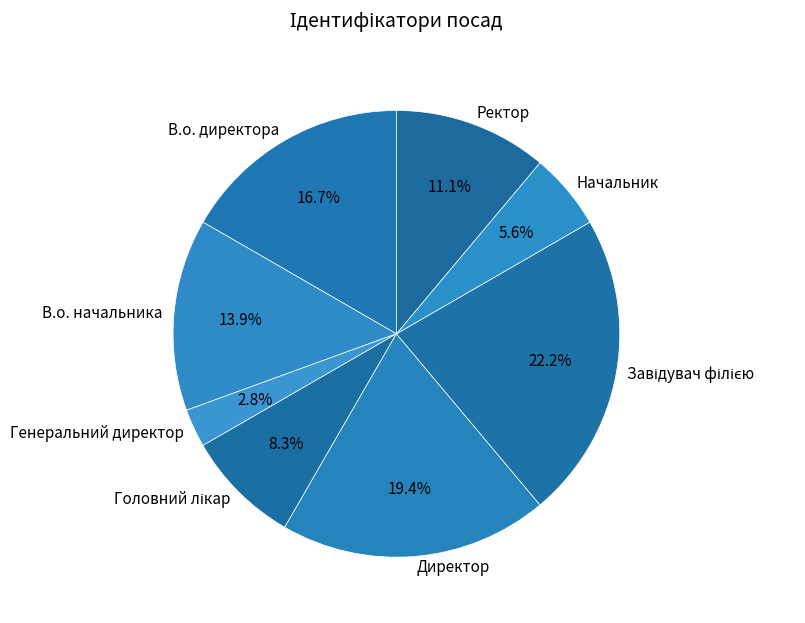

Is Директор the majority of the pie?

No